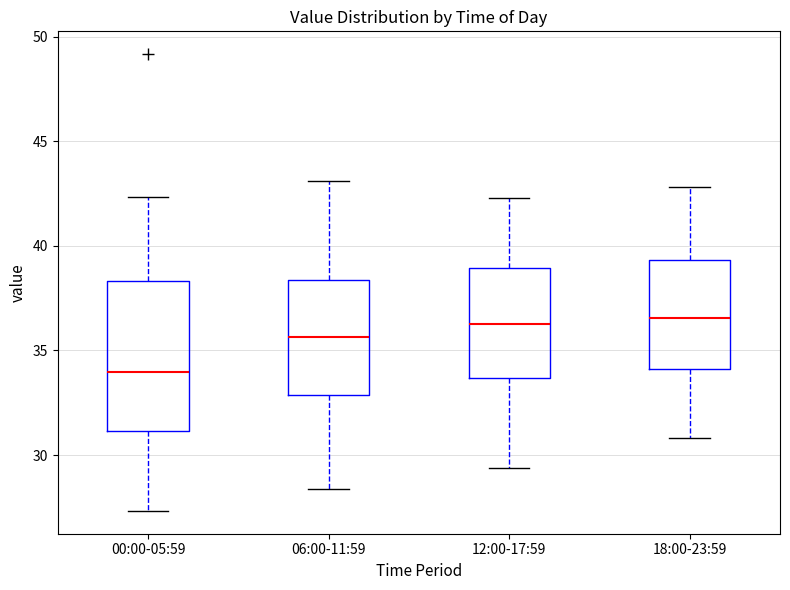

Which box is the tallest, from its lower edge to its upper edge?

00:00-05:59